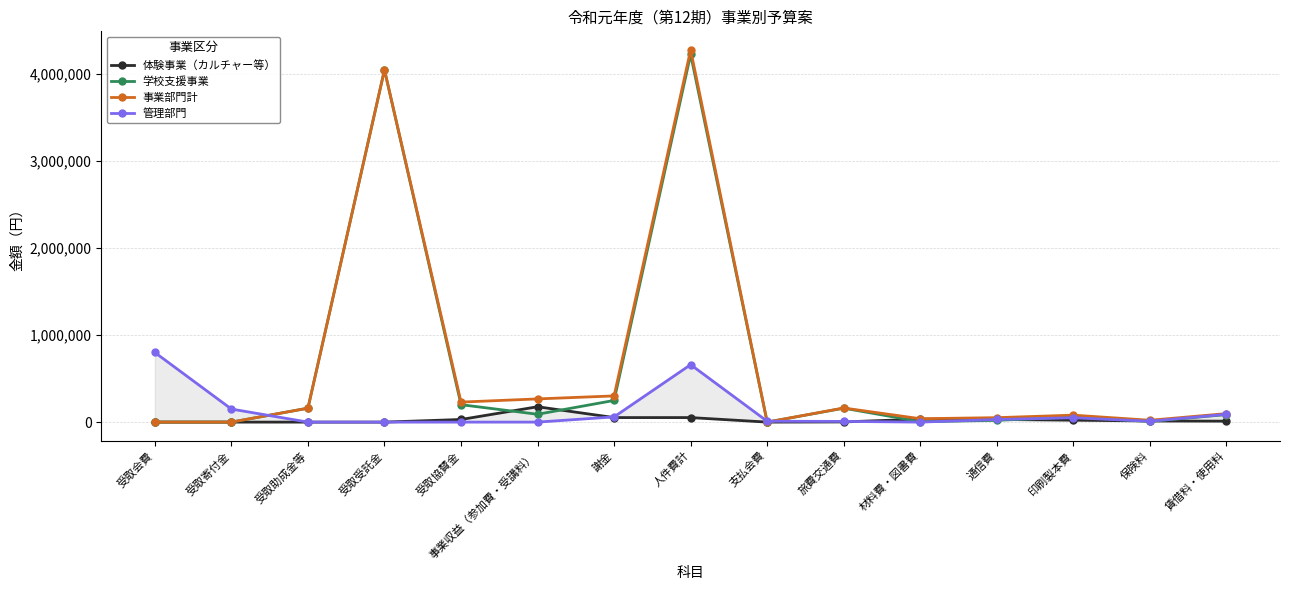

Reading right to left, what are all the values shown in this chart?

体験事業（カルチャー等）: 賃借料・使用料=11000	保険料=13000	印刷製本費=22000	通信費=30000	材料費・図書費=34000	旅費交通費=2000	支払会費=0	人件費計=52000	謝金=52000	事業収益（参加費・受講料）=176500	受取協賛金=30000	受取受託金=0	受取助成金等=0	受取寄付金=0	受取会費=0
学校支援事業: 賃借料・使用料=86720	保険料=8000	印刷製本費=58000	通信費=20000	材料費・図書費=5000	旅費交通費=160000	支払会費=0	人件費計=4225000	謝金=249000	事業収益（参加費・受講料）=90000	受取協賛金=200000	受取受託金=4047840	受取助成金等=160000	受取寄付金=0	受取会費=0
事業部門計: 賃借料・使用料=97720	保険料=21000	印刷製本費=80000	通信費=51000	材料費・図書費=39000	旅費交通費=162000	支払会費=0	人件費計=4277000	謝金=301000	事業収益（参加費・受講料）=266500	受取協賛金=230000	受取受託金=4047840	受取助成金等=160000	受取寄付金=0	受取会費=0
管理部門: 賃借料・使用料=90000	保険料=10000	印刷製本費=50000	通信費=30000	材料費・図書費=0	旅費交通費=8000	支払会費=10000	人件費計=660000	謝金=60000	事業収益（参加費・受講料）=0	受取協賛金=0	受取受託金=0	受取助成金等=0	受取寄付金=150000	受取会費=800000